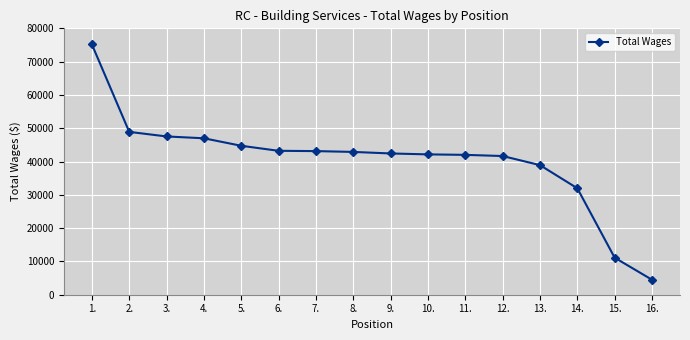

What is the label of the 9th point from the left?

9.